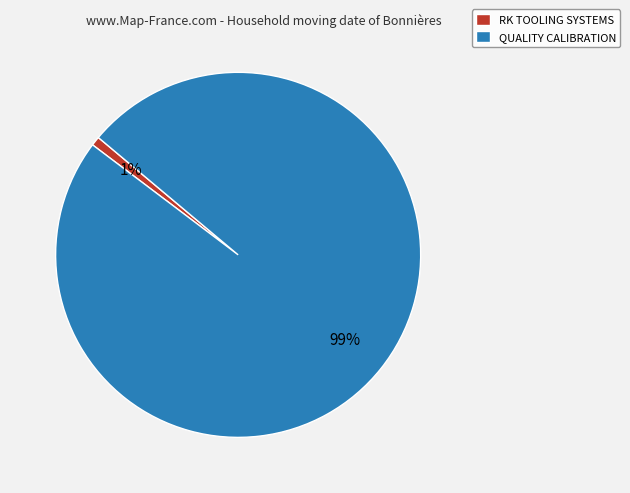

Do QUALITY CALIBRATION and RK TOOLING SYSTEMS together represent more than half of the pie?

Yes